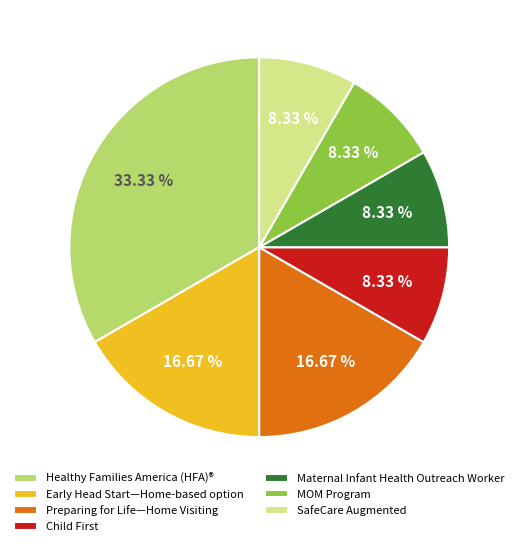

To the nearest percent, what is the difference between the Early Head Start—Home-based option and Maternal Infant Health Outreach Worker slice percentages?

8%